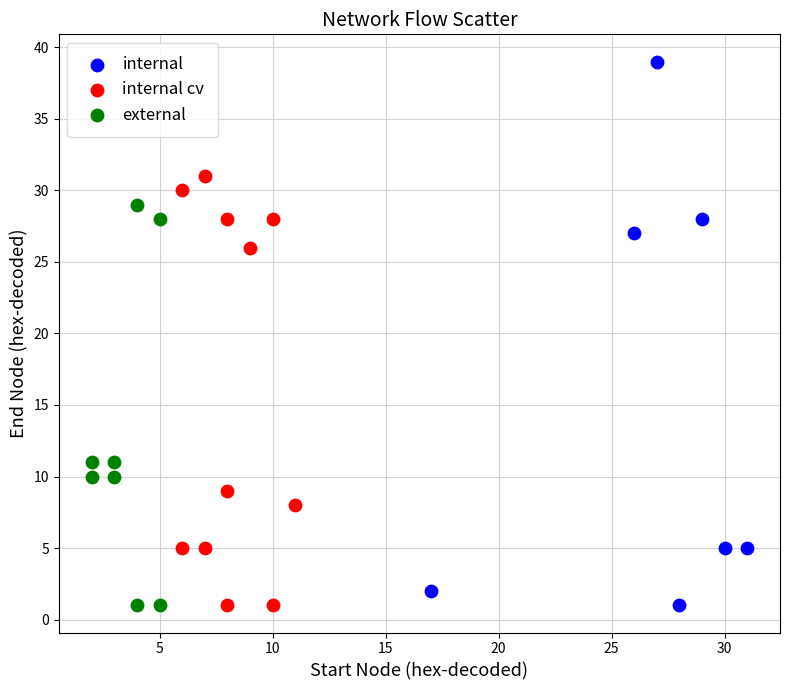

Which series reaches the maximum Y coordinate?

internal